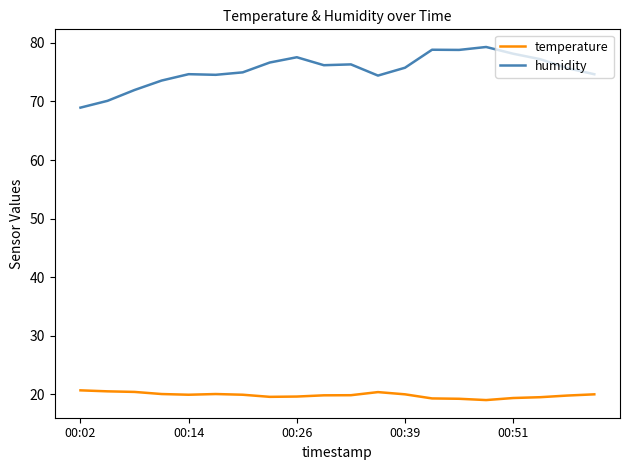

What is the maximum value shown in the chart?

79.3